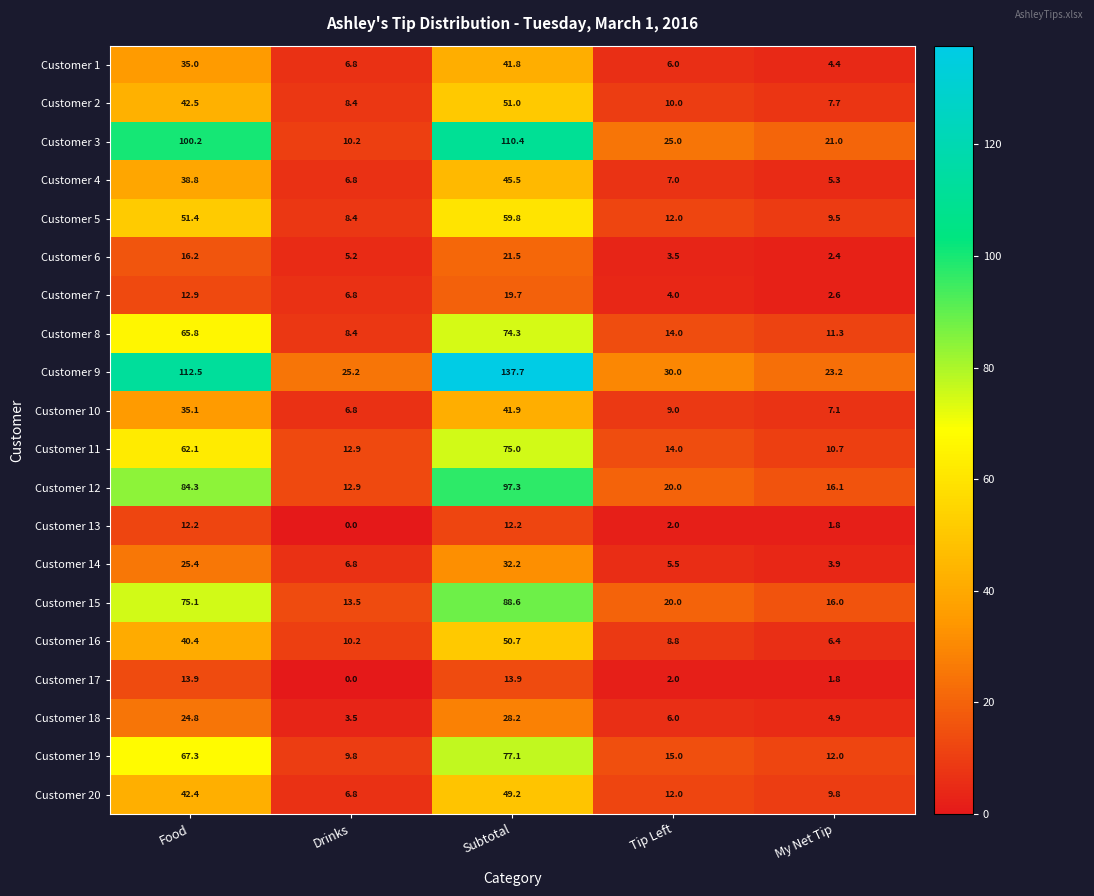

What is the difference between the highest and lowest values at My Net Tip?

21.4